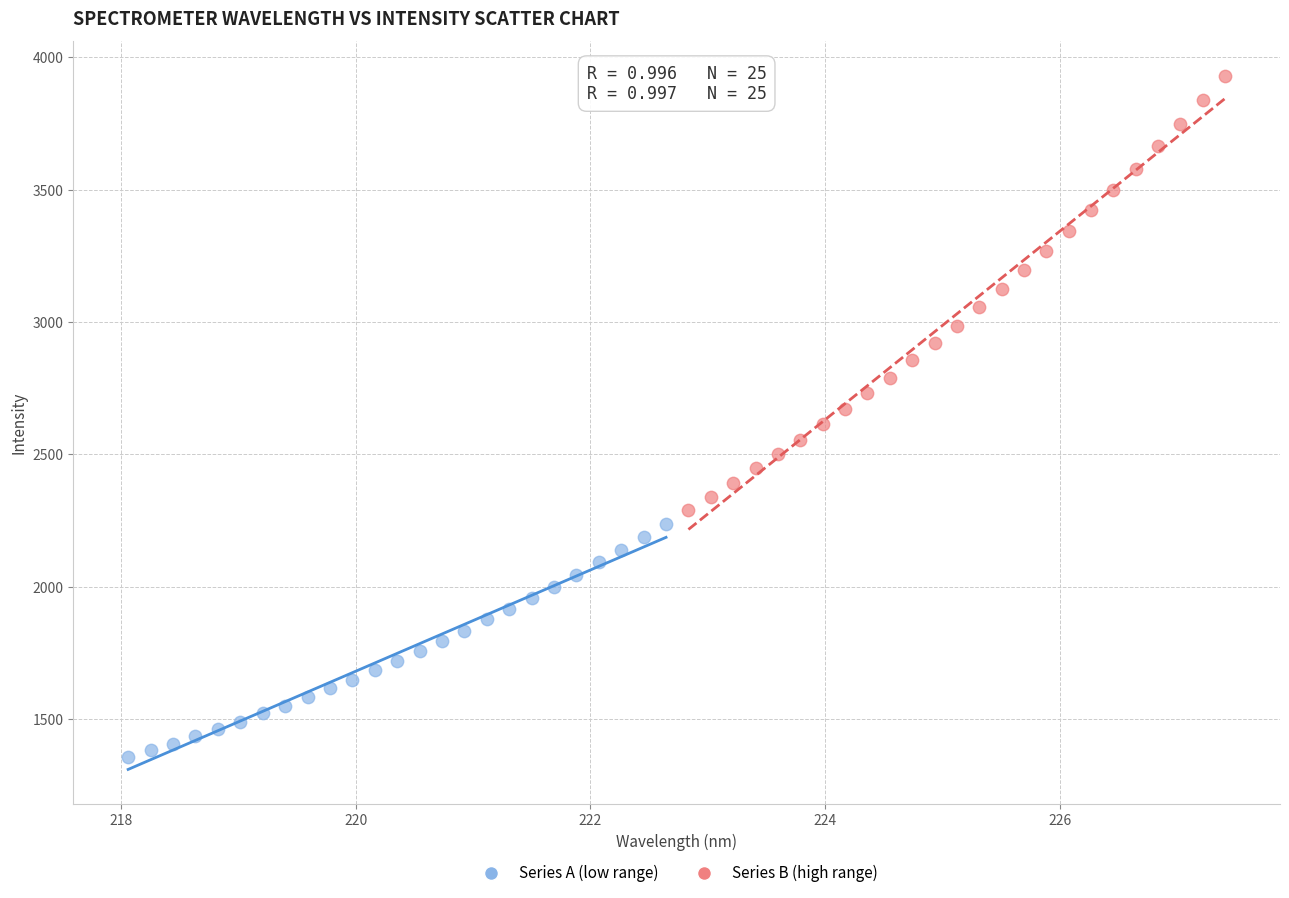

Which series has the widest spread of Y values?

Series B (high range)